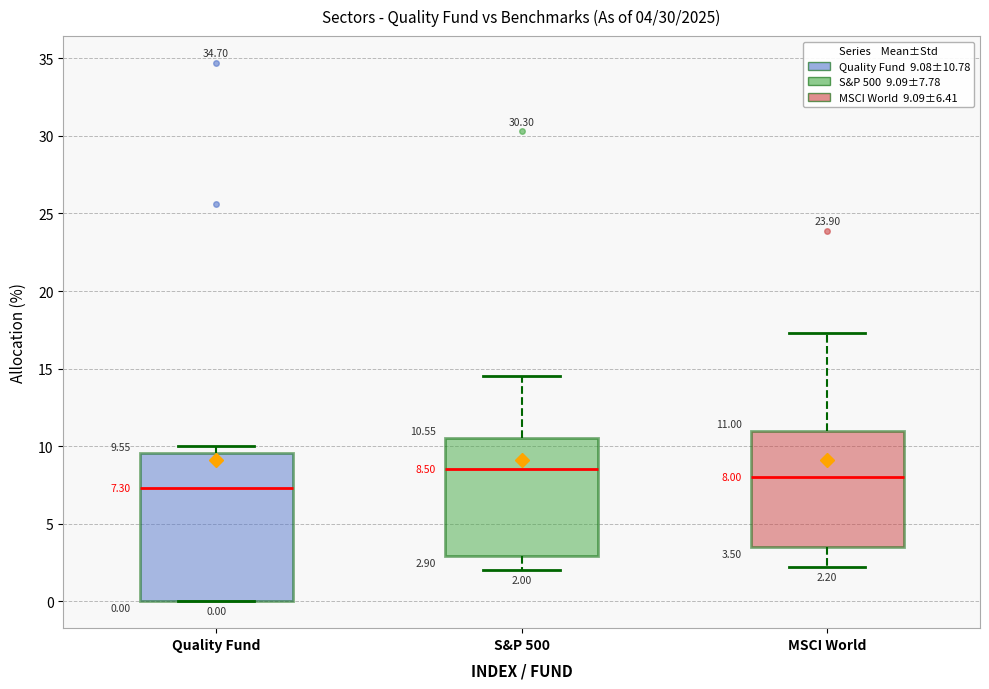

Which box is the tallest, from its lower edge to its upper edge?

Quality Fund